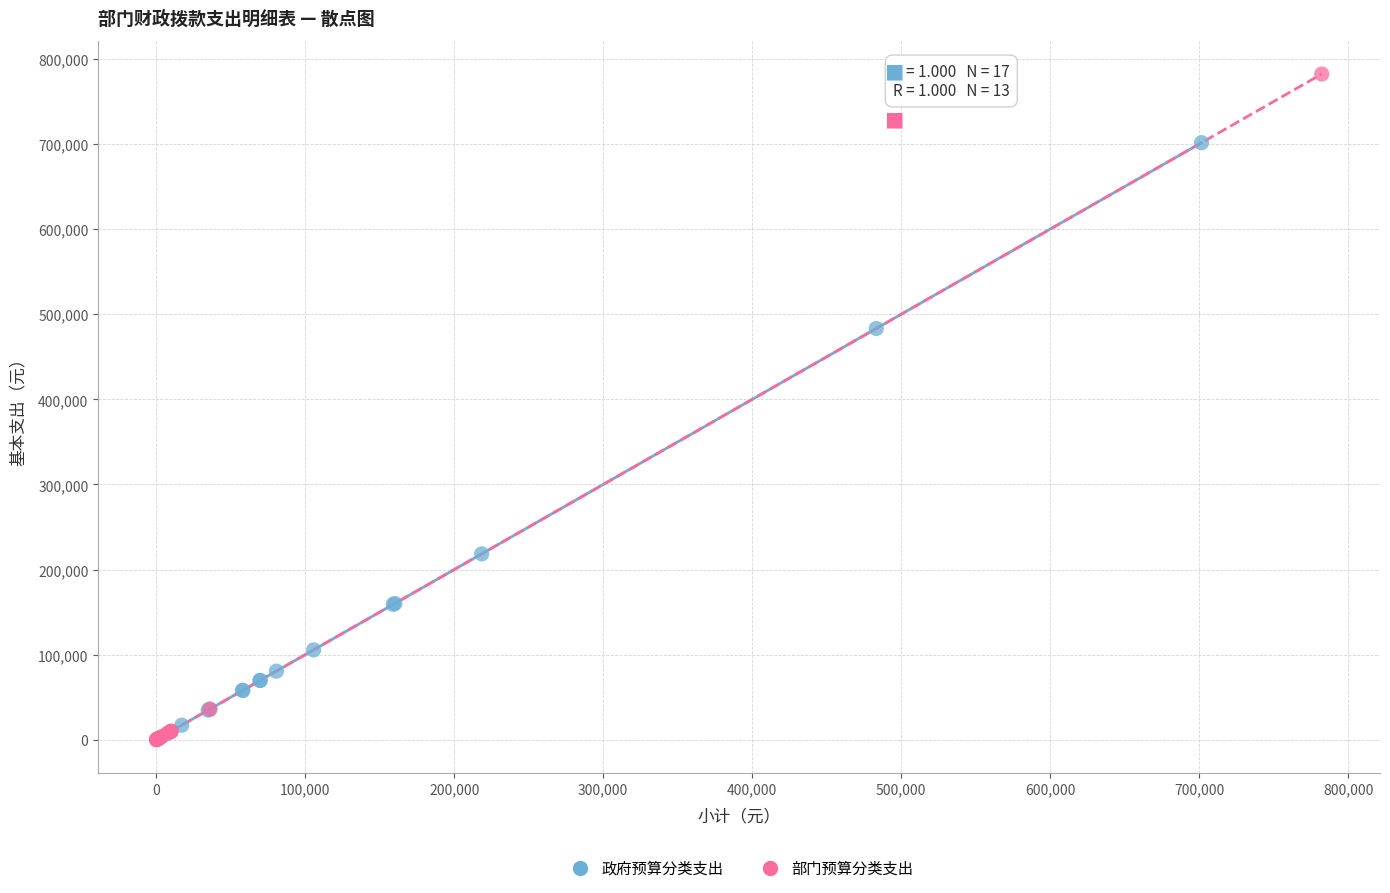

Which series reaches the maximum Y coordinate?

部门预算分类支出